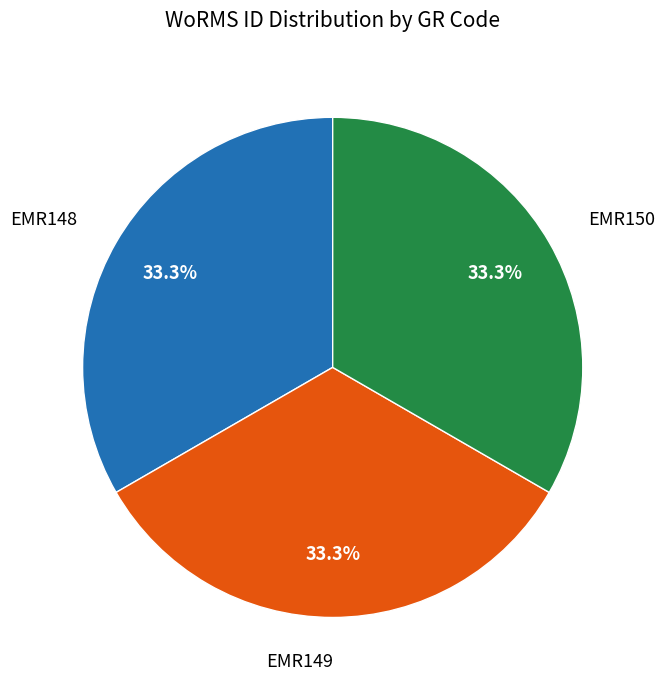

Does any single category account for the majority?

No